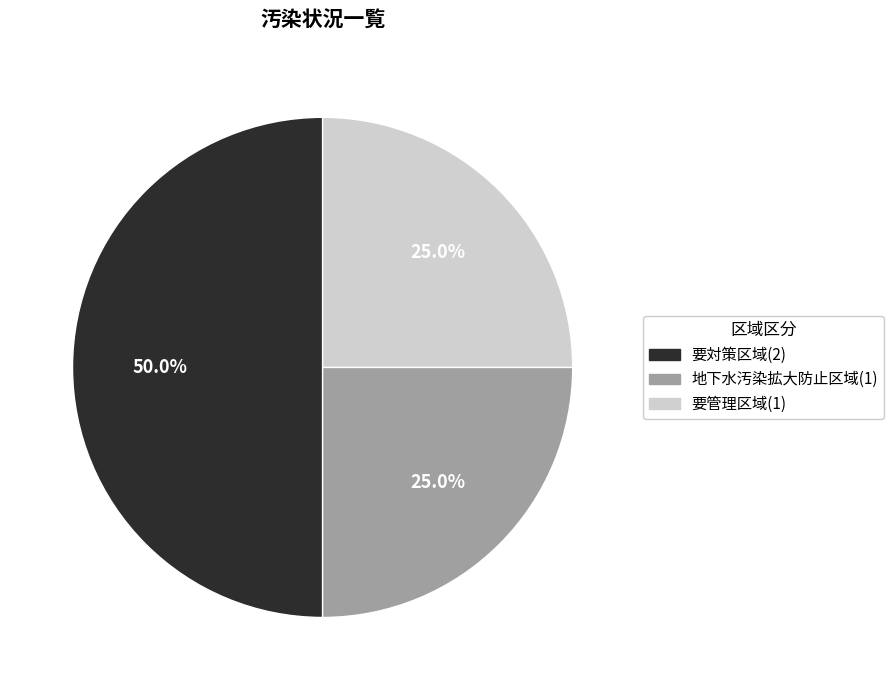

Does 要管理区域 represent more than half of the total?

No